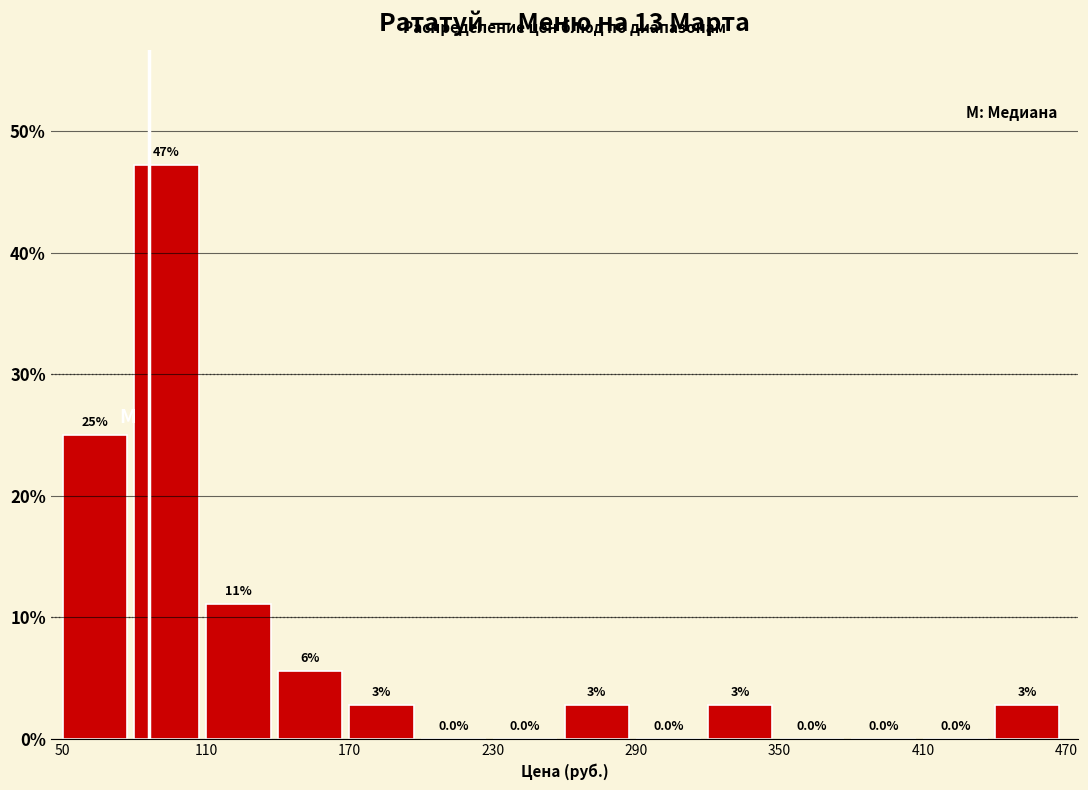

Around what value on the x-axis is the tallest bar? Give the approximate position of its centre, as read against the axis.

90